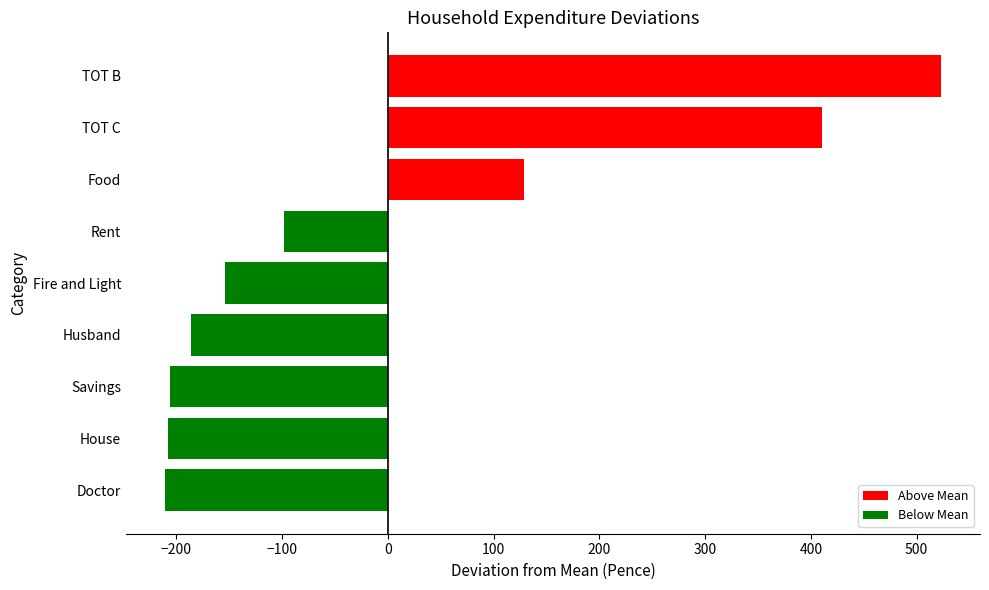

Is it true that the value at TOT C is 410.1?

True